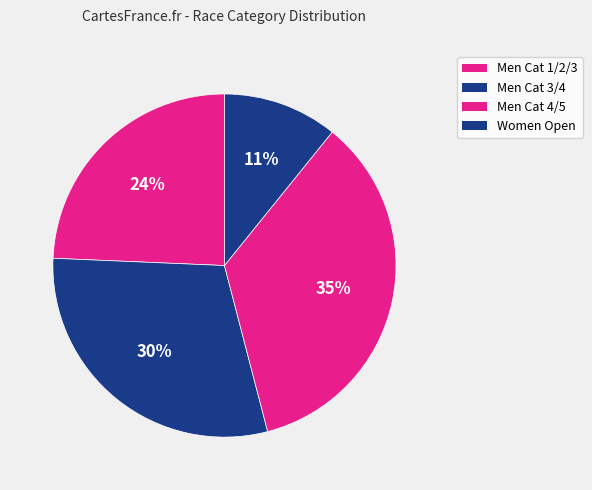

Count the number of slices in the pie.

4